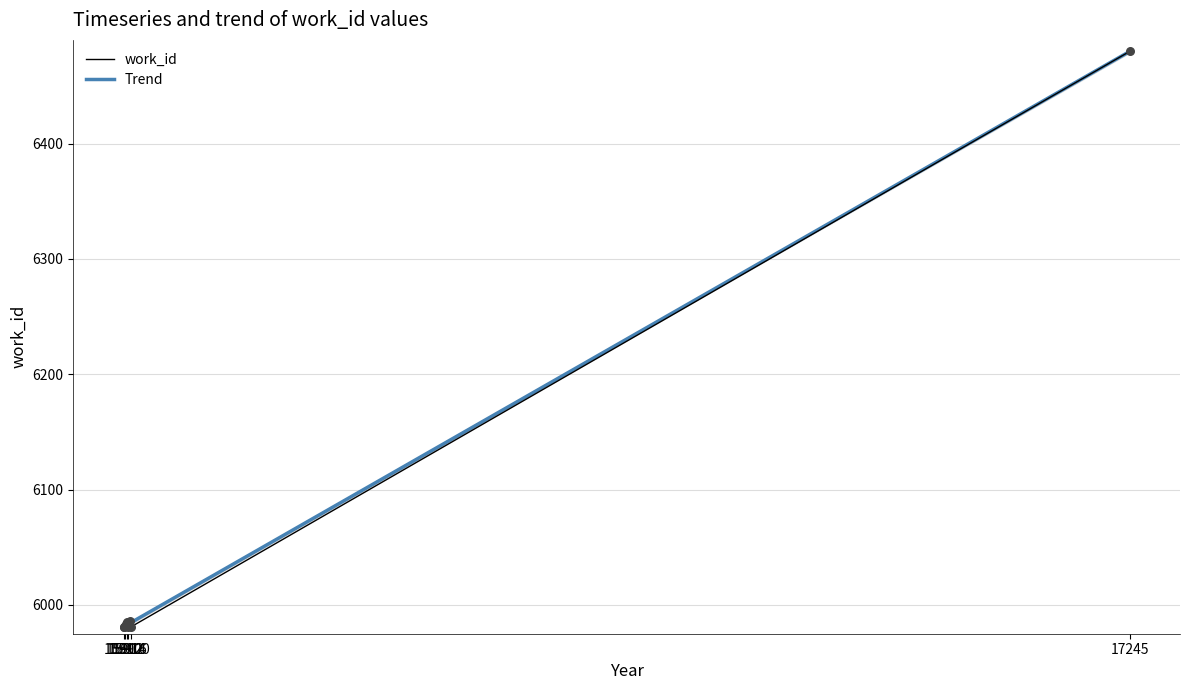

What is the minimum value for work_id?

5981.0